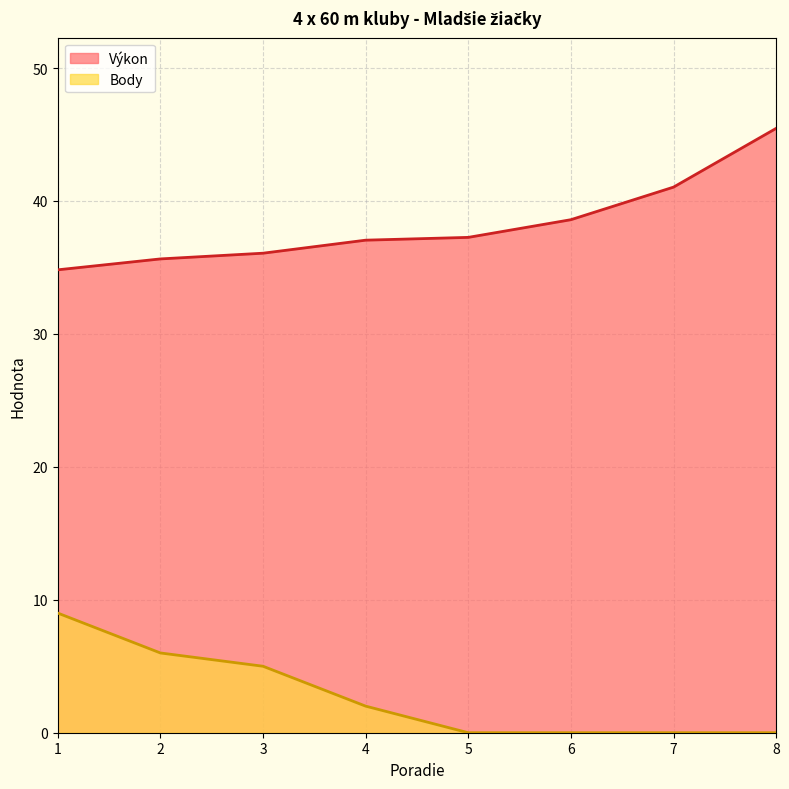

Reading right to left, list all the values displayed in this chart.

Výkon: 8=45.5	7=41.0	6=38.6	5=37.3	4=37.0	3=36.1	2=35.6	1=34.8
Body: 8=0.0	7=0.0	6=0.0	5=0.0	4=2.0	3=5.0	2=6.0	1=9.0